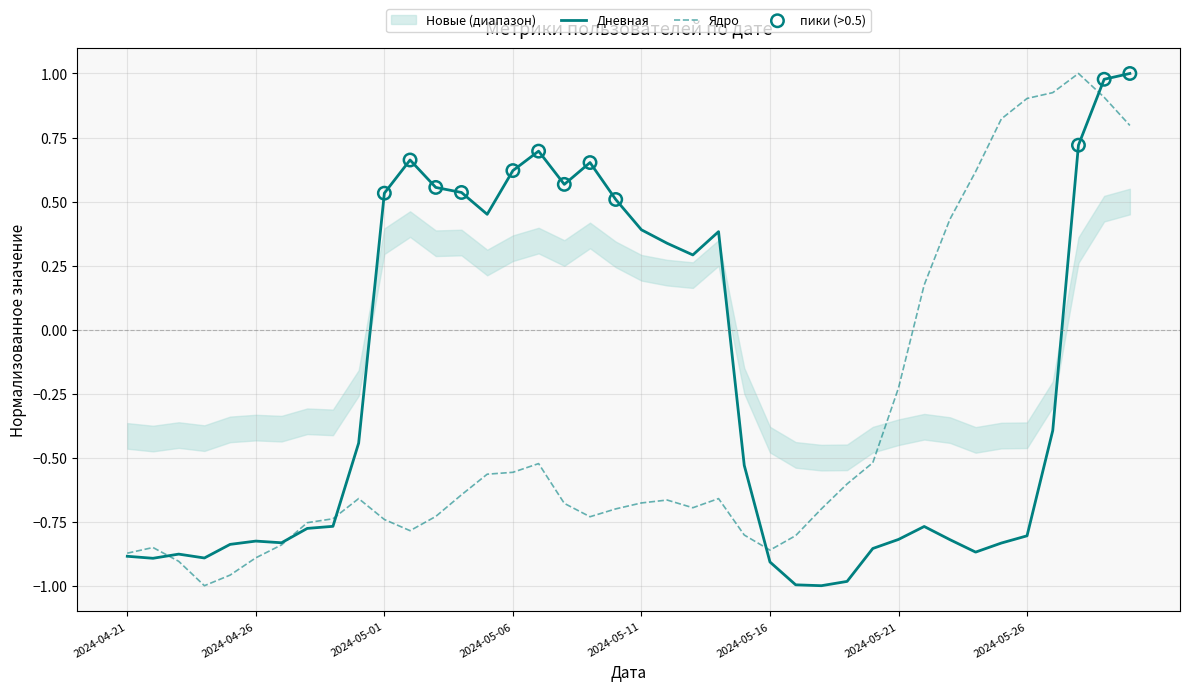

What are all the series names shown in the legend?

Дневная, Ядро